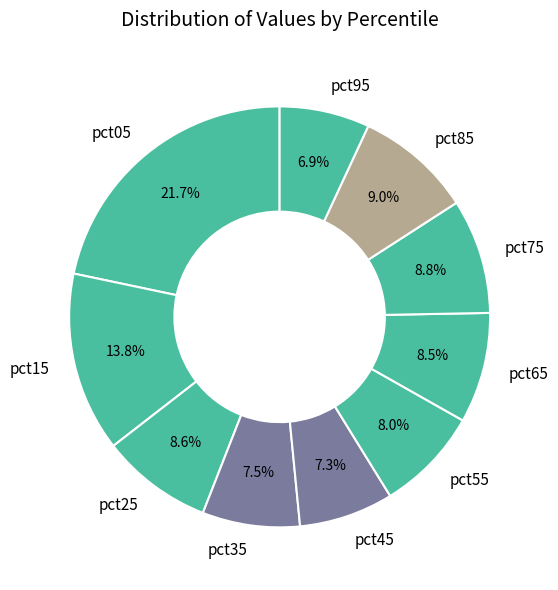

Approximately how many times larger is the value at pct05 compared to pct25?

2.5